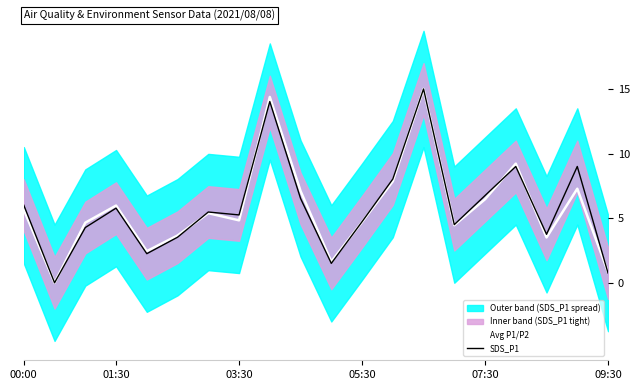

Rank the series by their average value, from highest to lowest.

SDS_P1, Avg P1/P2